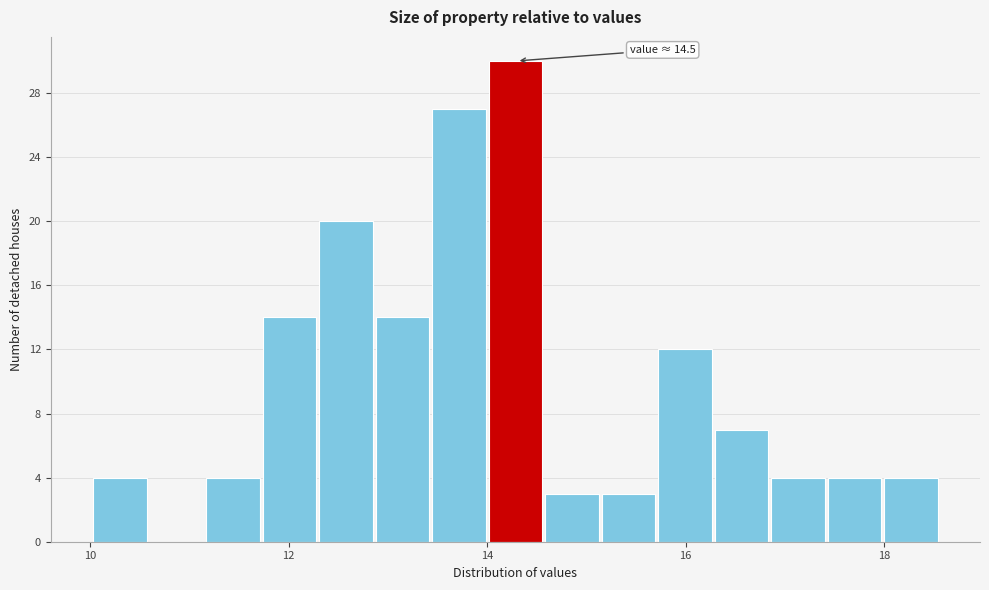

Read against the x-axis, roughly where is the centre of the tallest bar?

14.2